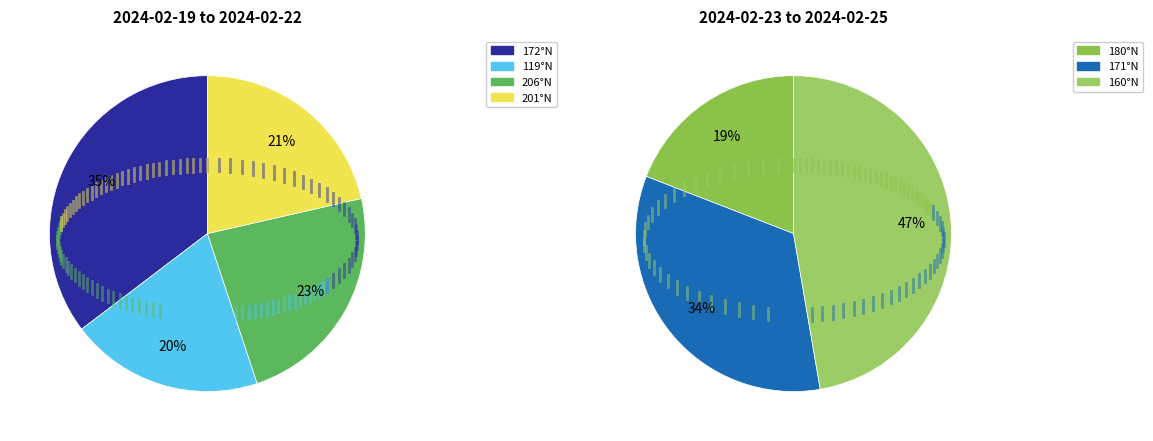

True or false: 172°N accounts for 39% of the total.

False